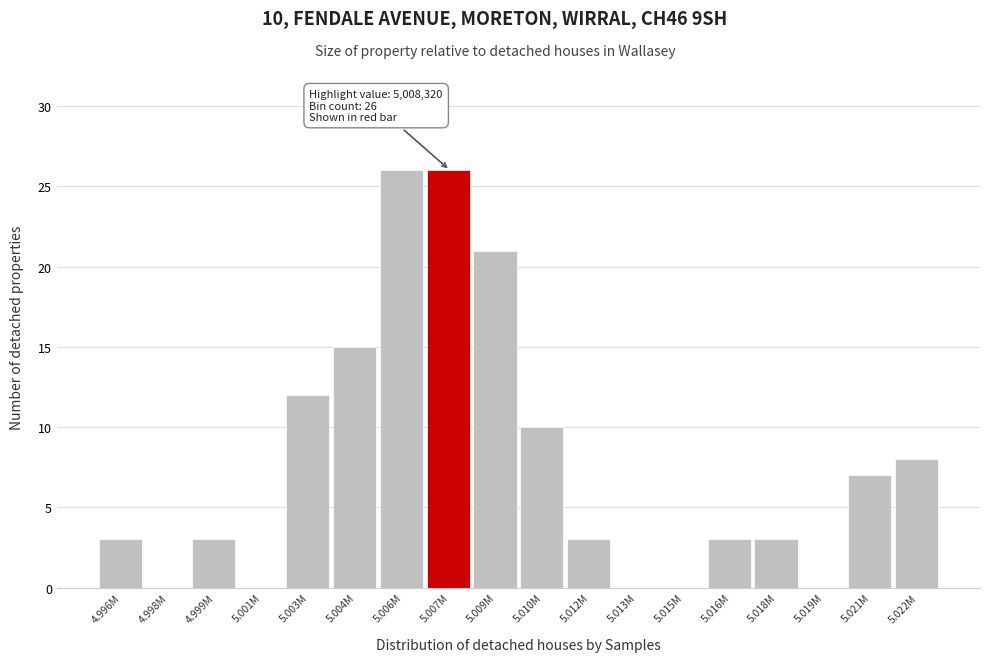

Reading right to left, extract all data points from this chart.

5.022M=8	5.021M=7	5.019M=0	5.018M=3	5.016M=3	5.015M=0	5.013M=0	5.012M=3	5.010M=10	5.009M=21	5.007M=26	5.006M=26	5.004M=15	5.003M=12	5.001M=0	4.999M=3	4.998M=0	4.996M=3